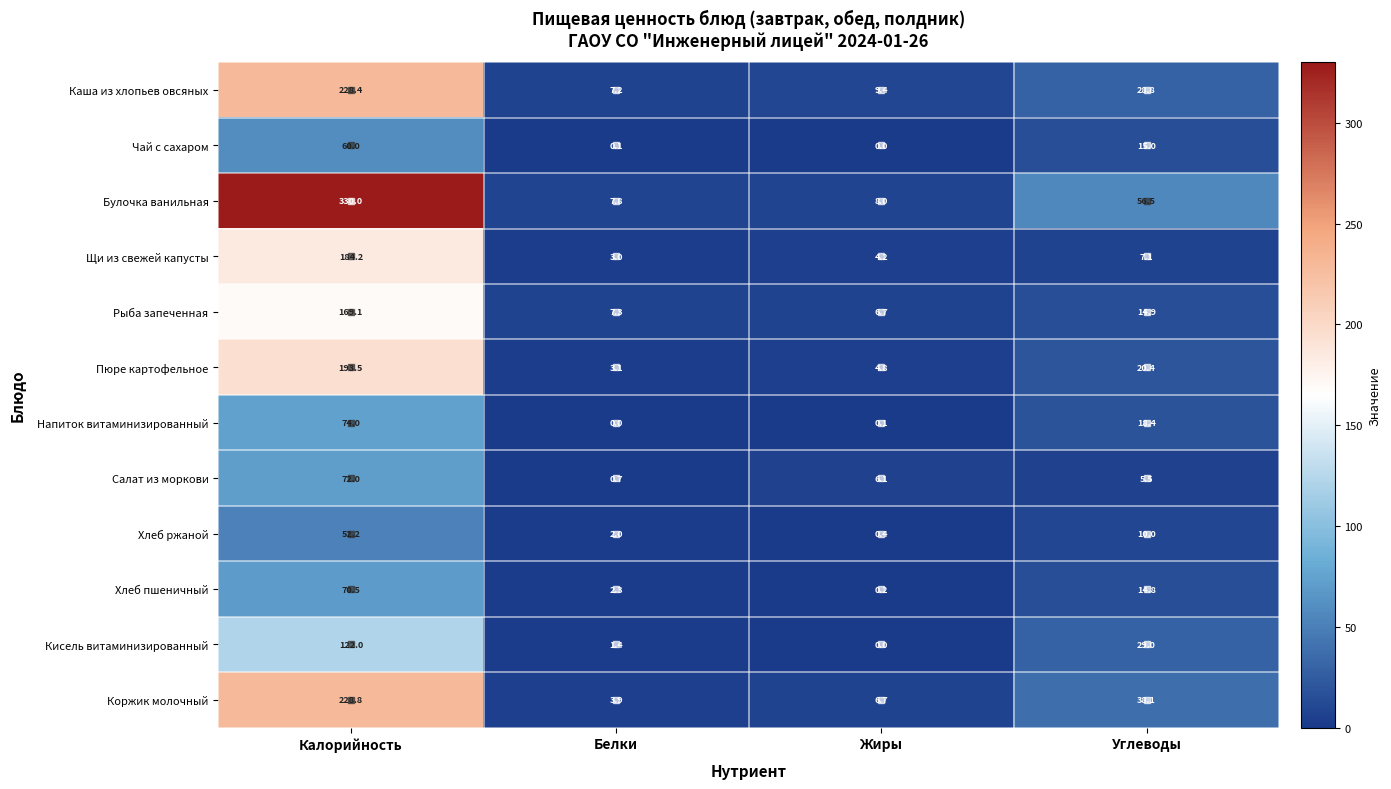

What is the maximum value shown in the chart?

330.0